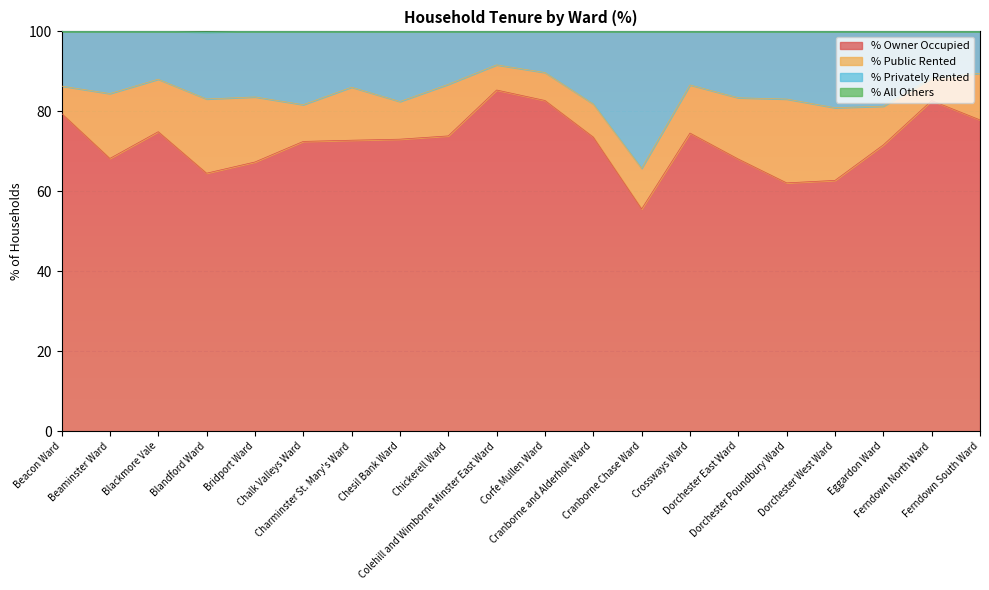

True or false: % Privately Rented and % All Others intersect in this chart.

False